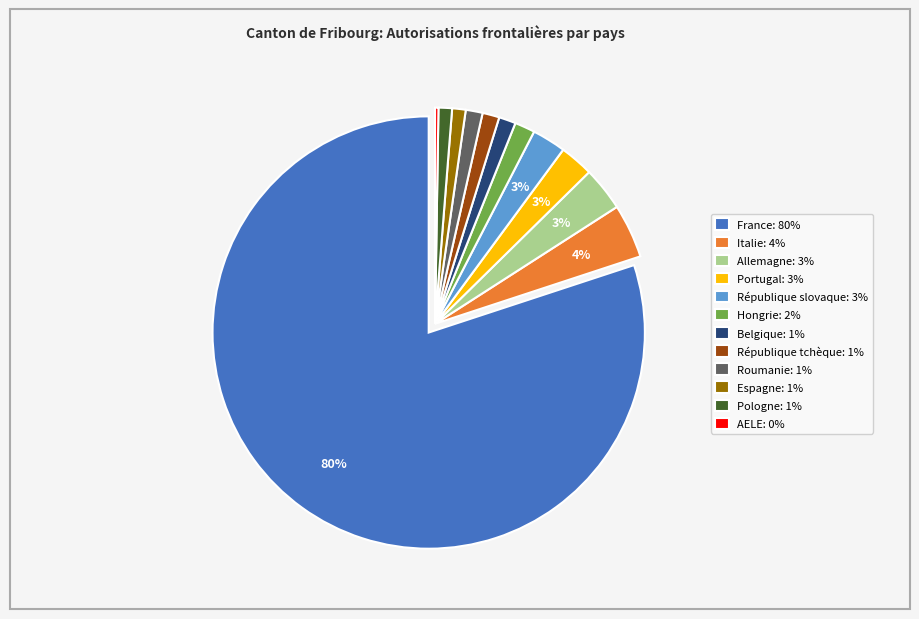

Combined, do Hongrie: 2% and Italie: 4% account for over 50%?

No